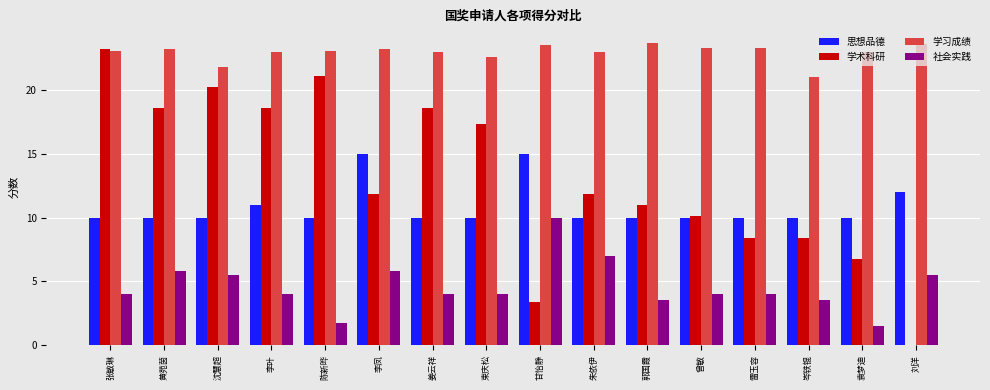

Which series has the largest total across all categories?

学习成绩